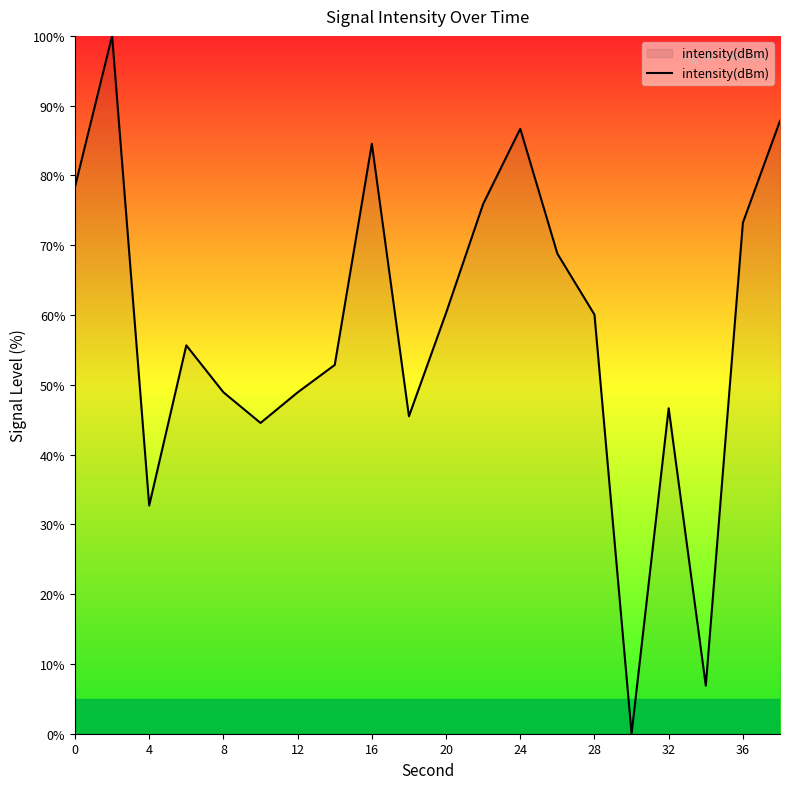

What is the average value?

57.9